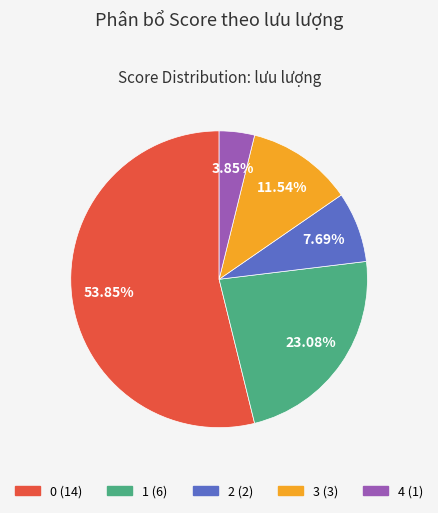

Does any single category account for the majority?

Yes